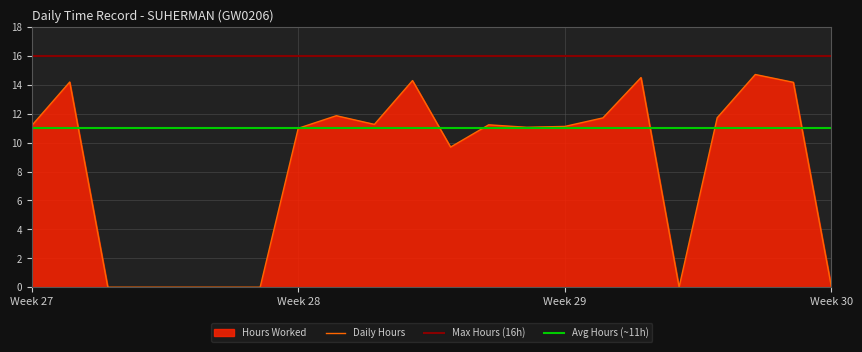

Does the chart display data point markers on the line(s)?

No